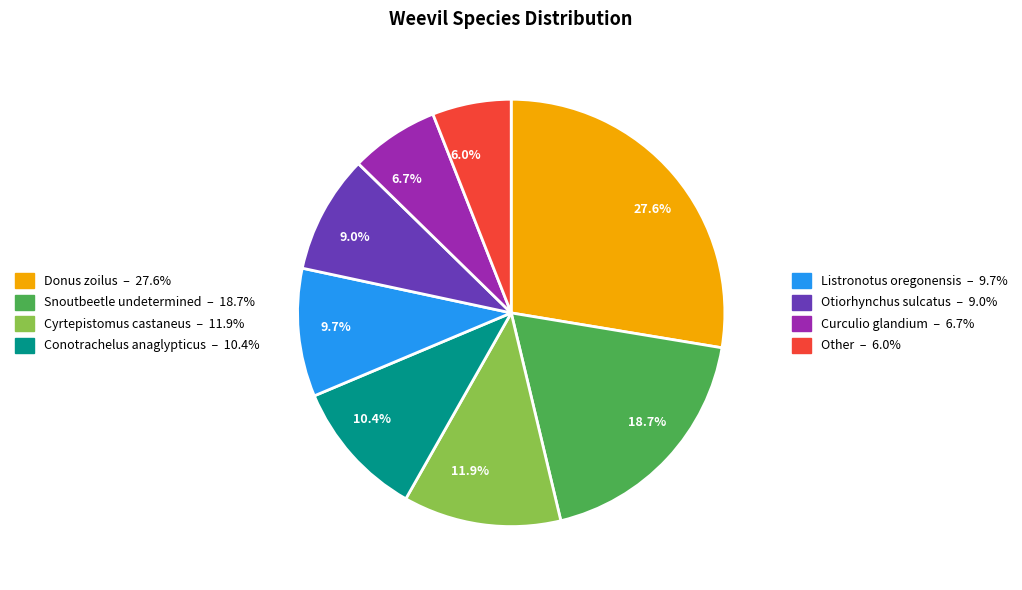

Is 9.0% the majority of the pie?

No